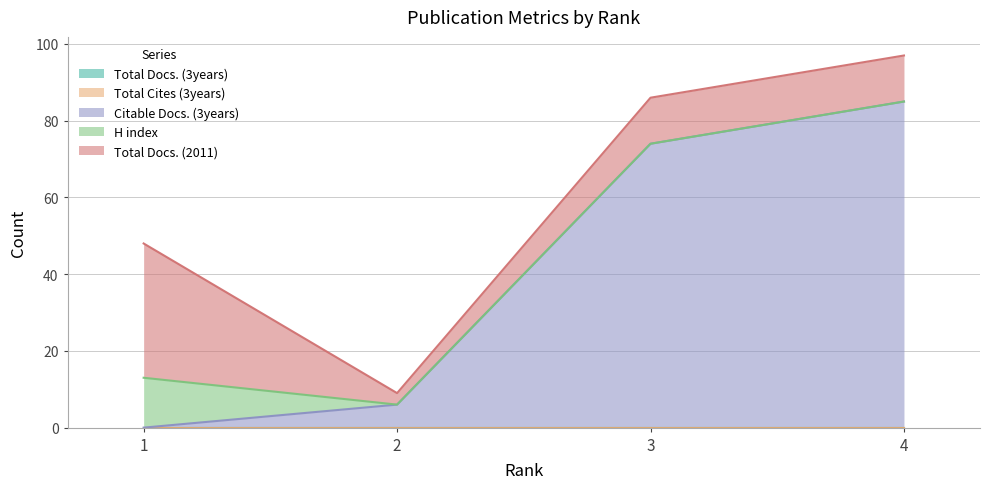

True or false: Citable Docs. (3years) and Total Cites (3years) cross at least once.

False